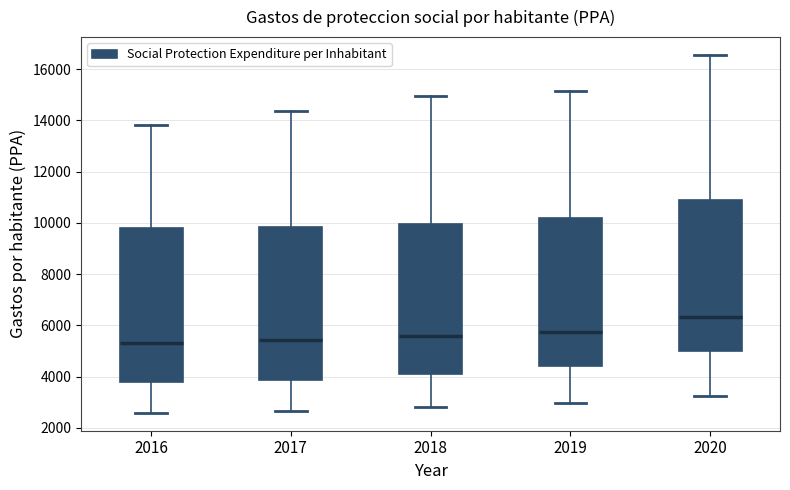

Reading left to right, read every box against the y-axis: the position of its median line, the range the box covers, and the ends of its whiskers. The values are not printed on the chart, so give them approximately, as read against the axis.

2016: median 5400, box 3800 to 9800, whiskers 2600 to 13800
2017: median 5400, box 3800 to 9800, whiskers 2600 to 14400
2018: median 5600, box 4000 to 10000, whiskers 2800 to 15000
2019: median 5800, box 4400 to 10200, whiskers 3000 to 15200
2020: median 6400, box 5000 to 11000, whiskers 3200 to 16600